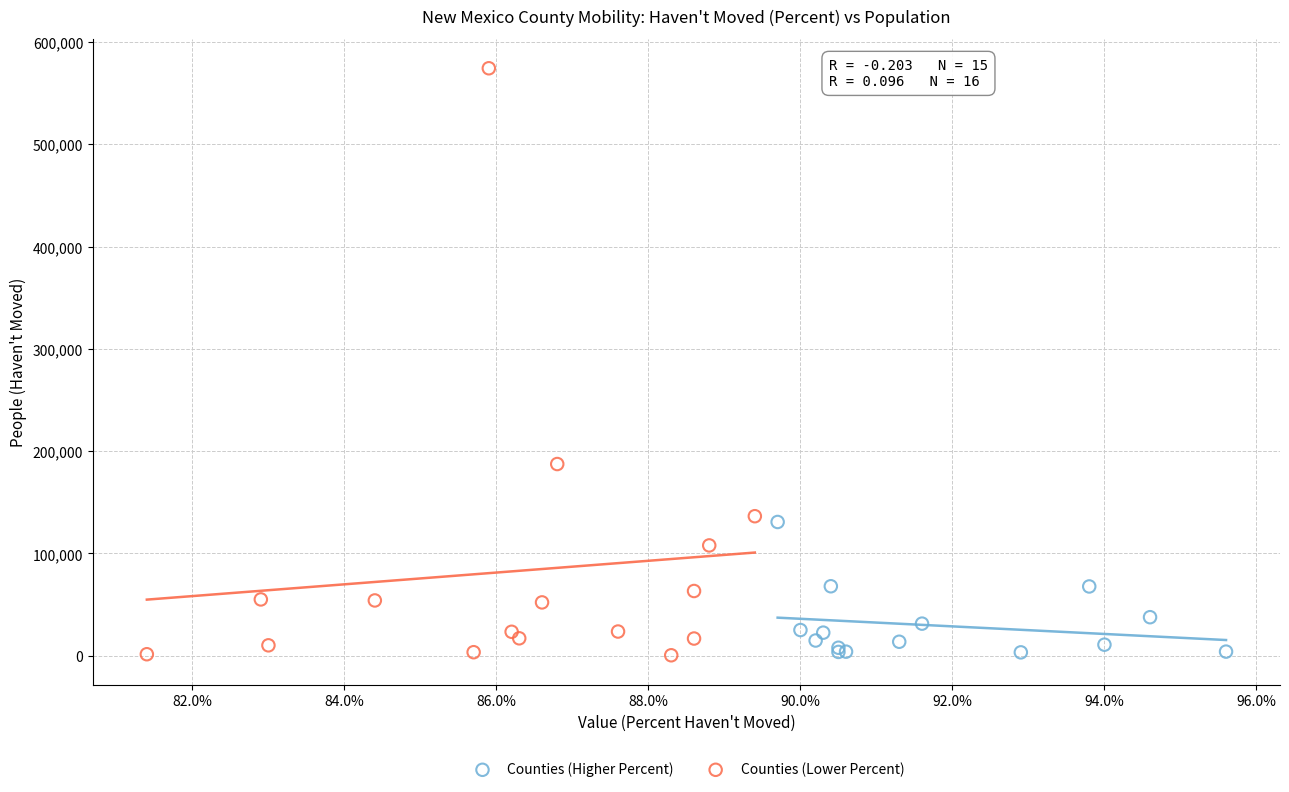

Which series contains the highest Y value?

Counties (Lower Percent)